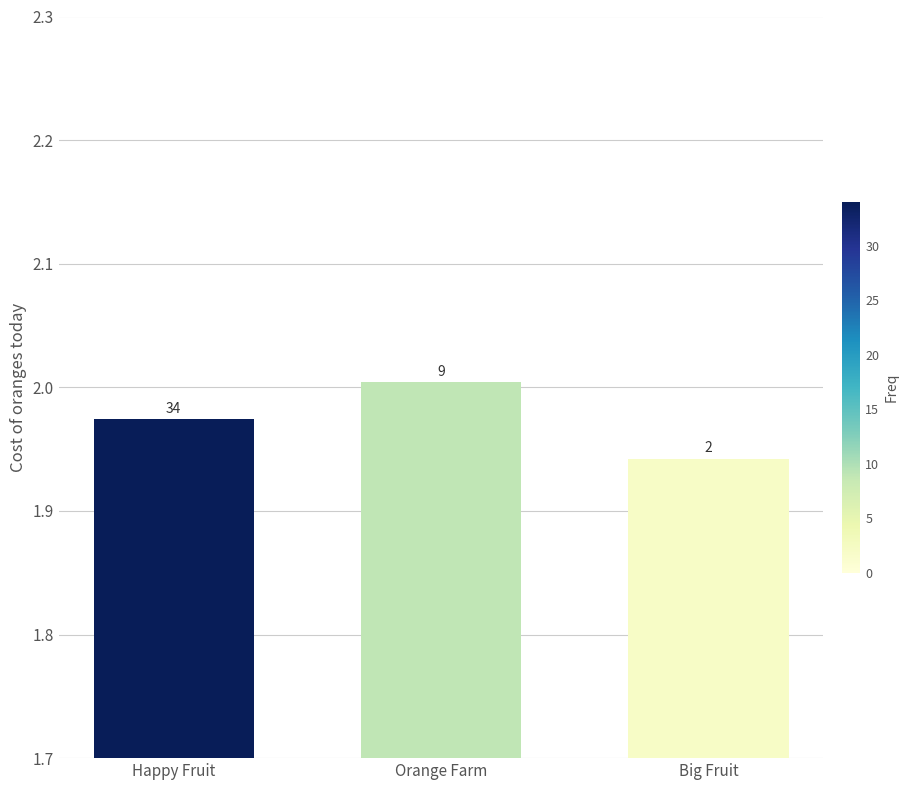

What is the greatest value displayed?

2.0